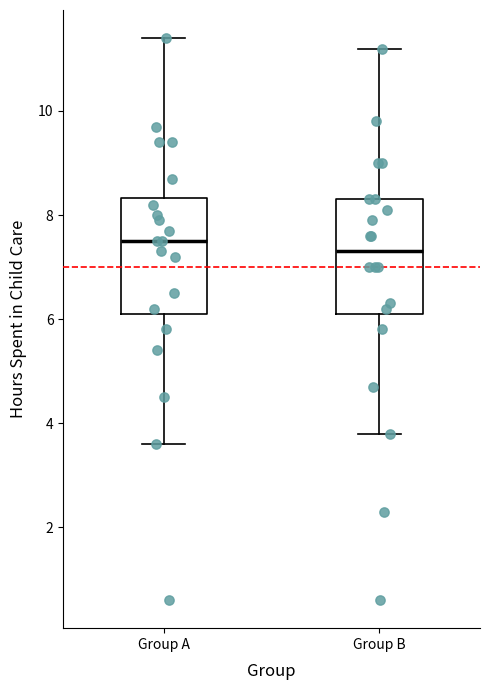

Where is the upper edge of the box for Group A on the y-axis? The values are not printed on the chart, so give them approximately, as read against the axis.

8.4